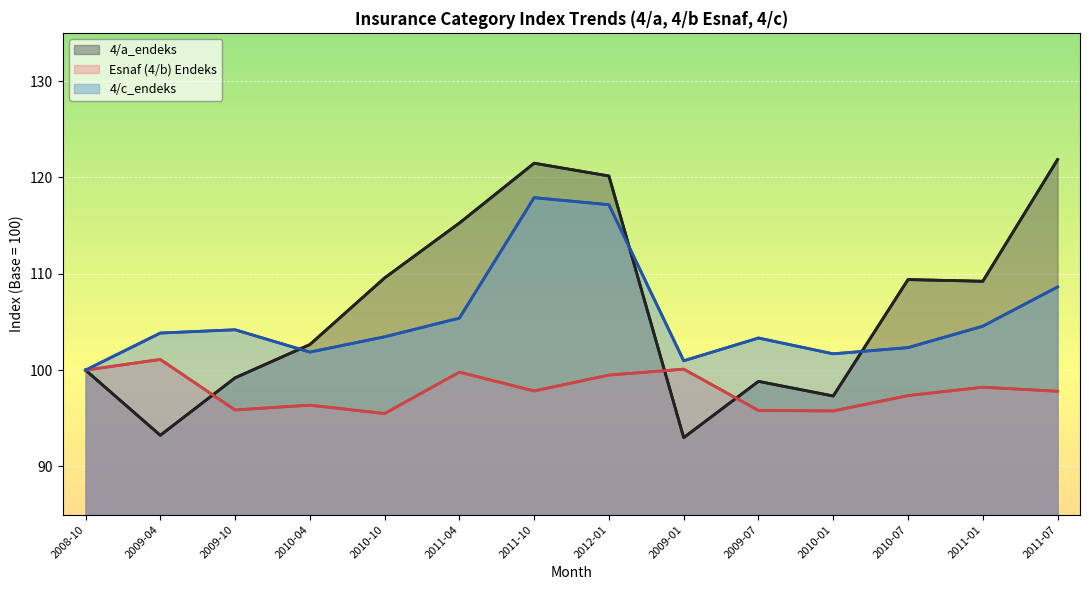

How many interior local peaks does the 4/c_endeks series have?

3